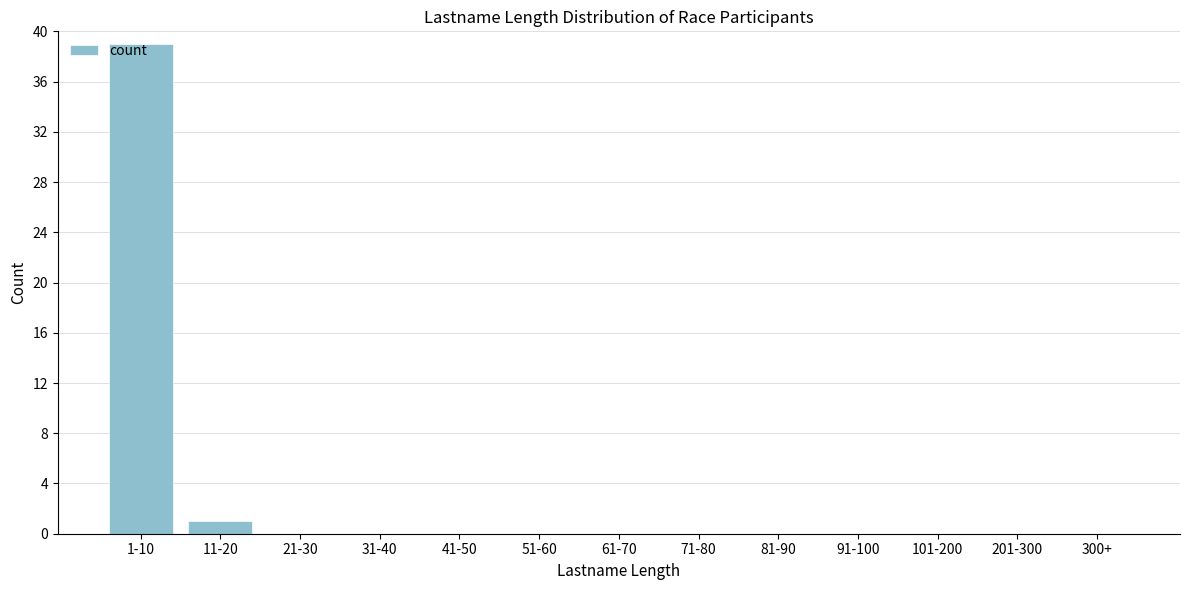

What is the sum of all values?

40